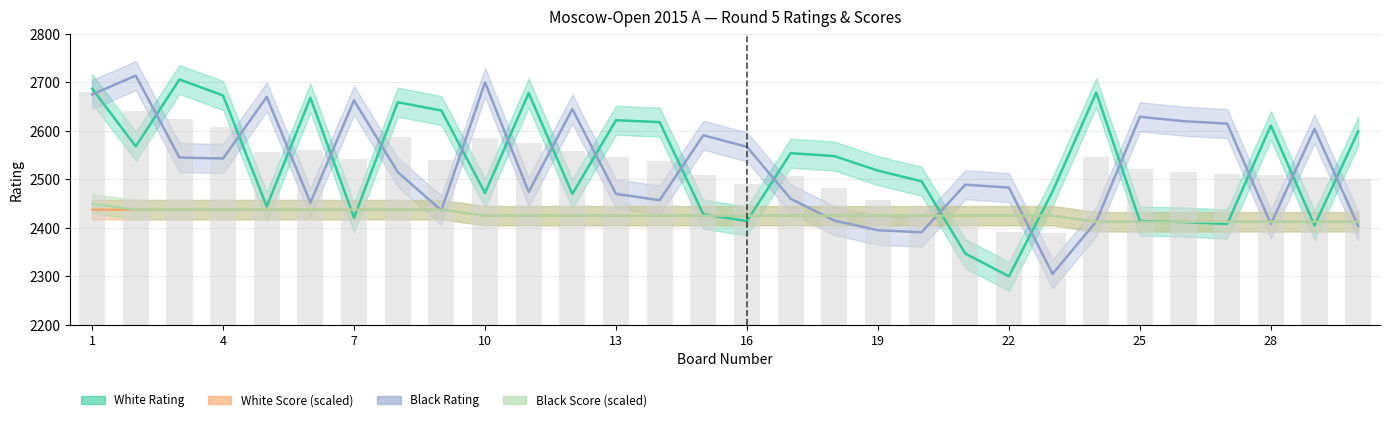

At how many categories does at least one series exceed 1589?

30